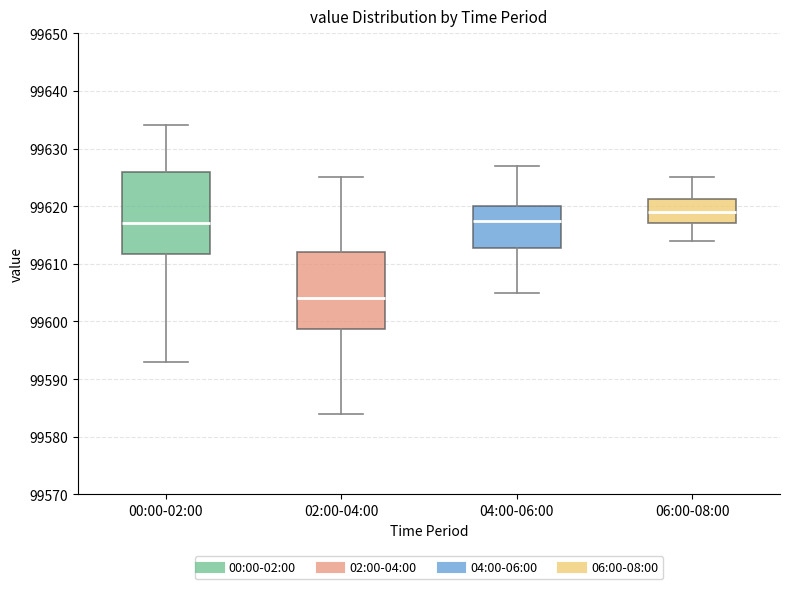

Reading left to right, read every box against the y-axis: the position of its median line, the range the box covers, and the ends of its whiskers. The values are not printed on the chart, so give them approximately, as read against the axis.

00:00-02:00: median 99617, box 99612 to 99626, whiskers 99593 to 99634
02:00-04:00: median 99604, box 99599 to 99612, whiskers 99584 to 99625
04:00-06:00: median 99618, box 99613 to 99620, whiskers 99605 to 99627
06:00-08:00: median 99619, box 99617 to 99621, whiskers 99614 to 99625